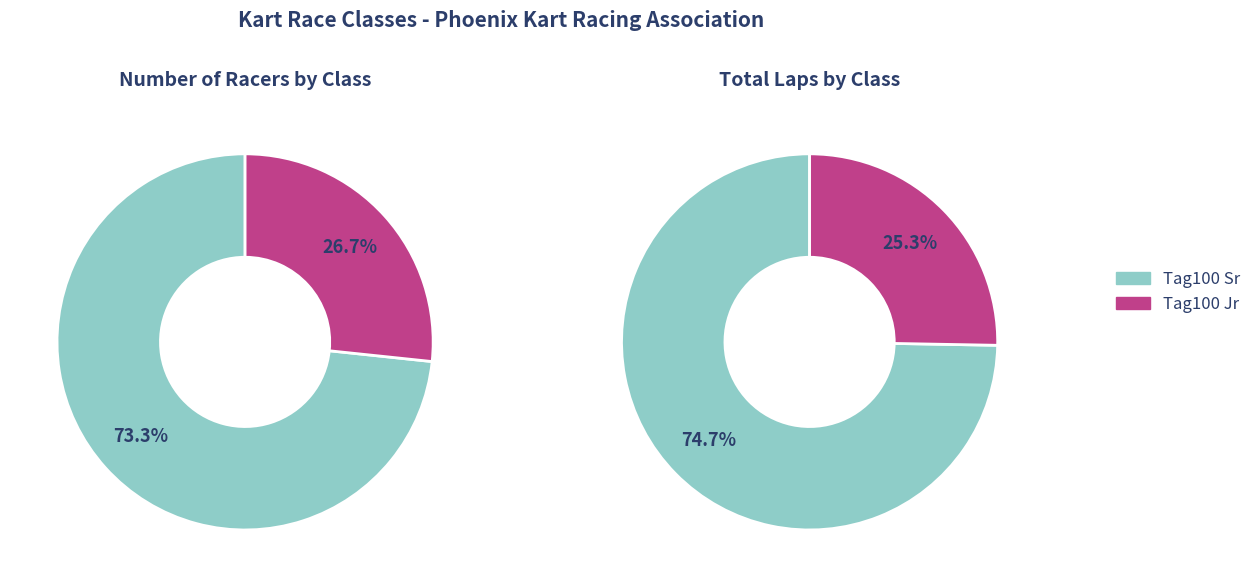

Combined, what portion of the pie is Tag100 Jr and Tag100 Sr?

100.0%